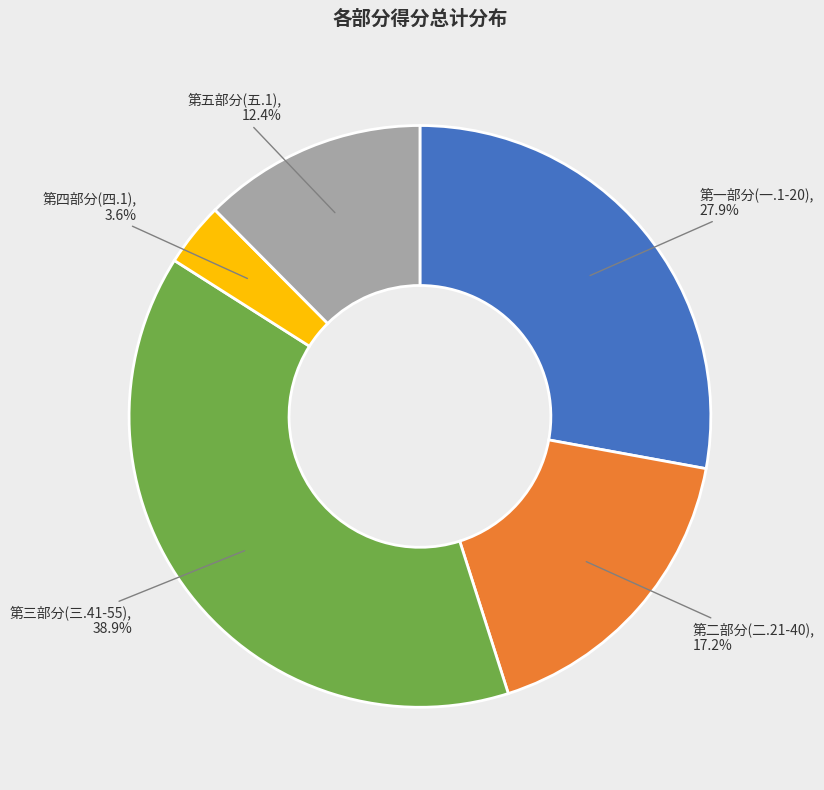

Is there any slice that represents more than half of the pie?

No